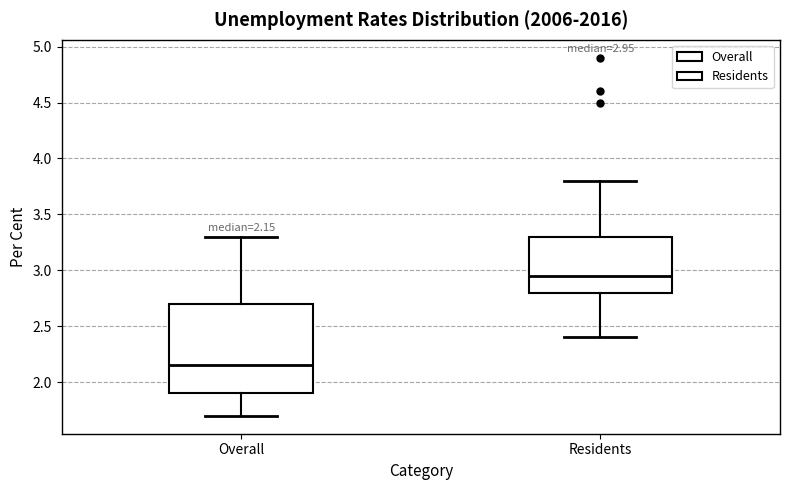

Which box is the tallest, from its lower edge to its upper edge?

Overall